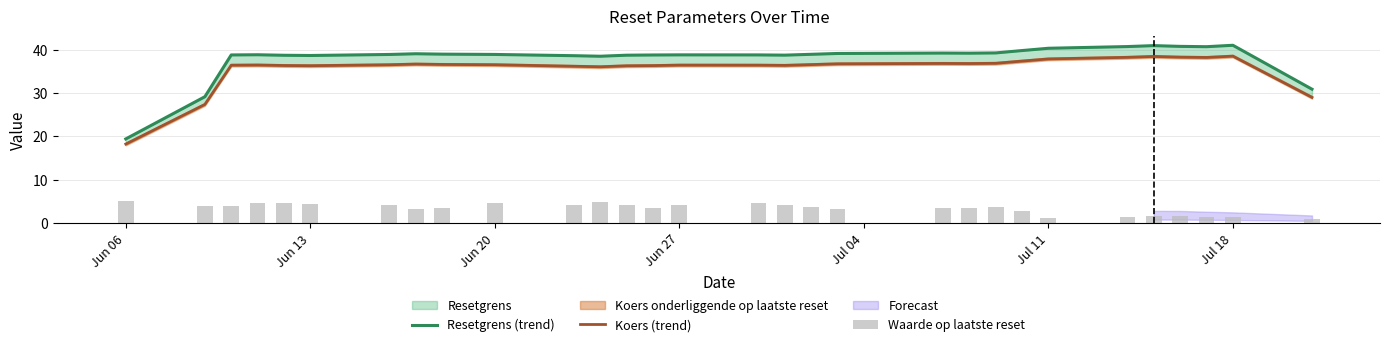

What is the difference between the maximum and minimum values in the Waarde op laatste reset series?

4.0